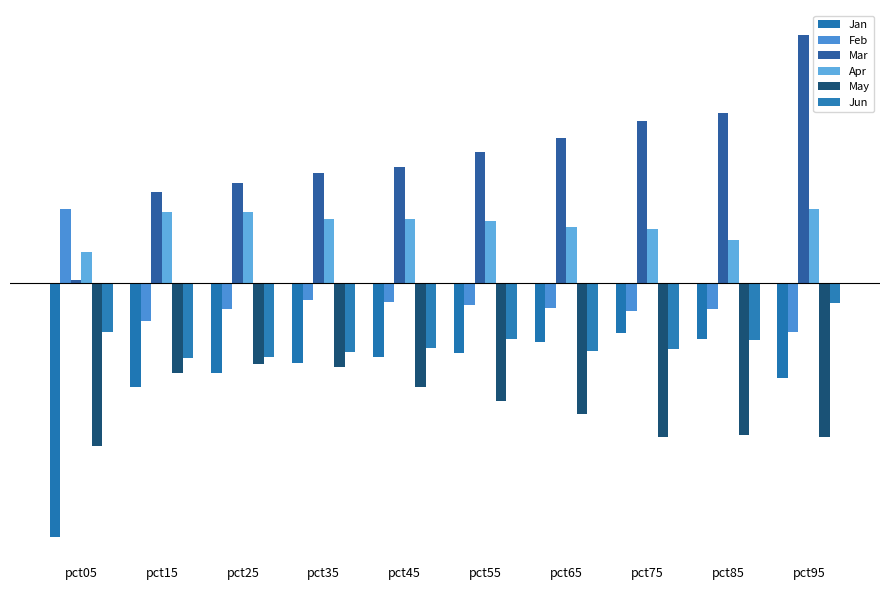

Does the chart contain any negative values?

Yes